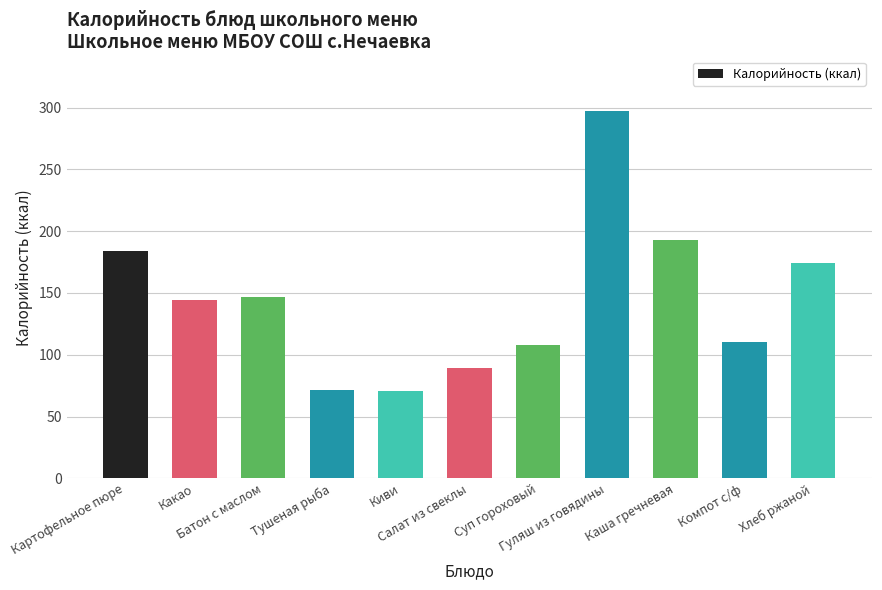

What is the difference between the values at Салат из свеклы and Хлеб ржаной?

85.0